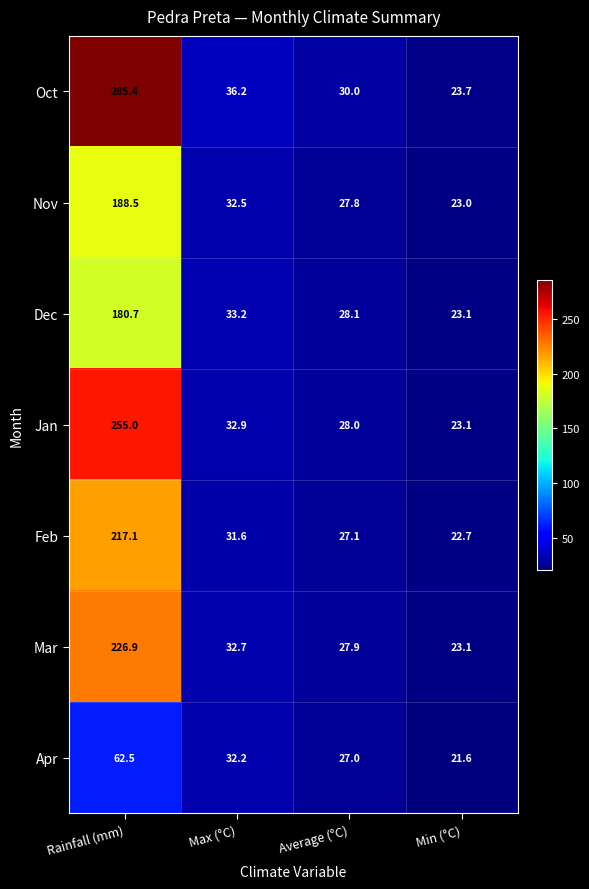

What is the highest value of the Oct series?

285.4